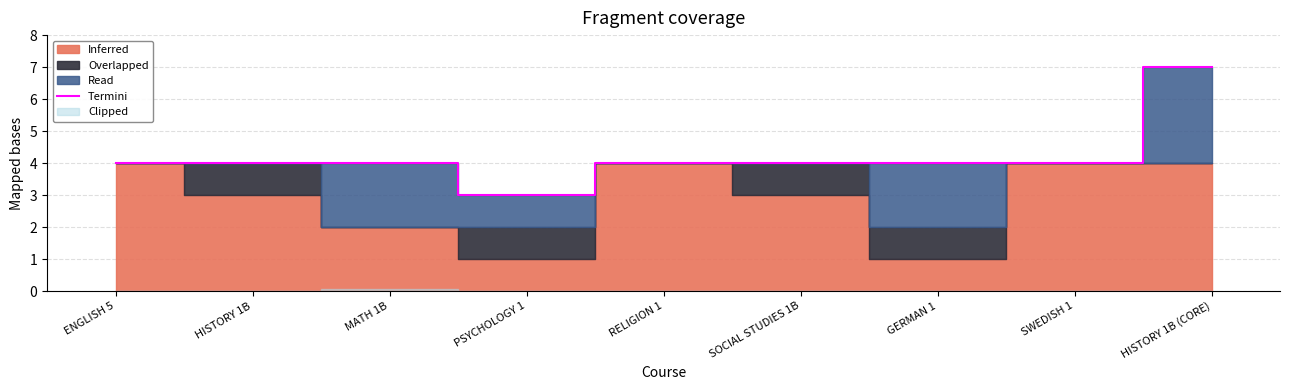

How many categories are shown in the chart?

9